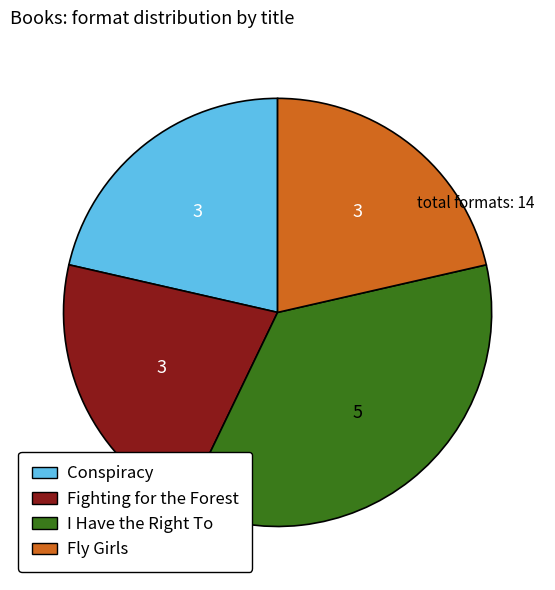

Which category has the biggest portion of the pie?

I Have the Right To